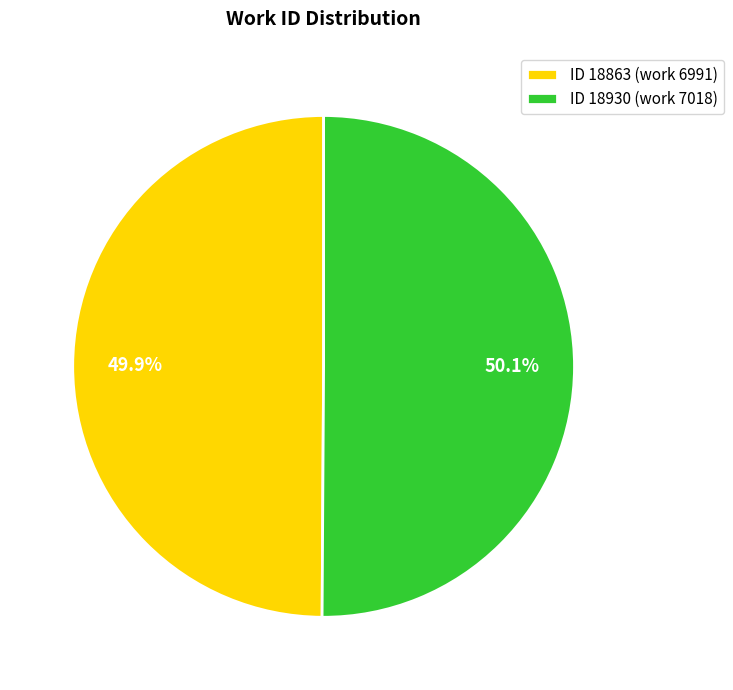

What is the ratio of the value at ID 18863 (work 6991) to the value at ID 18930 (work 7018)?

1.0